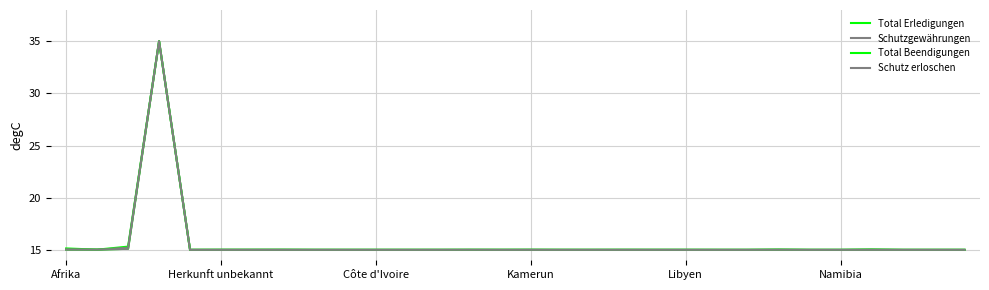

Does the chart have visible grid lines?

Yes